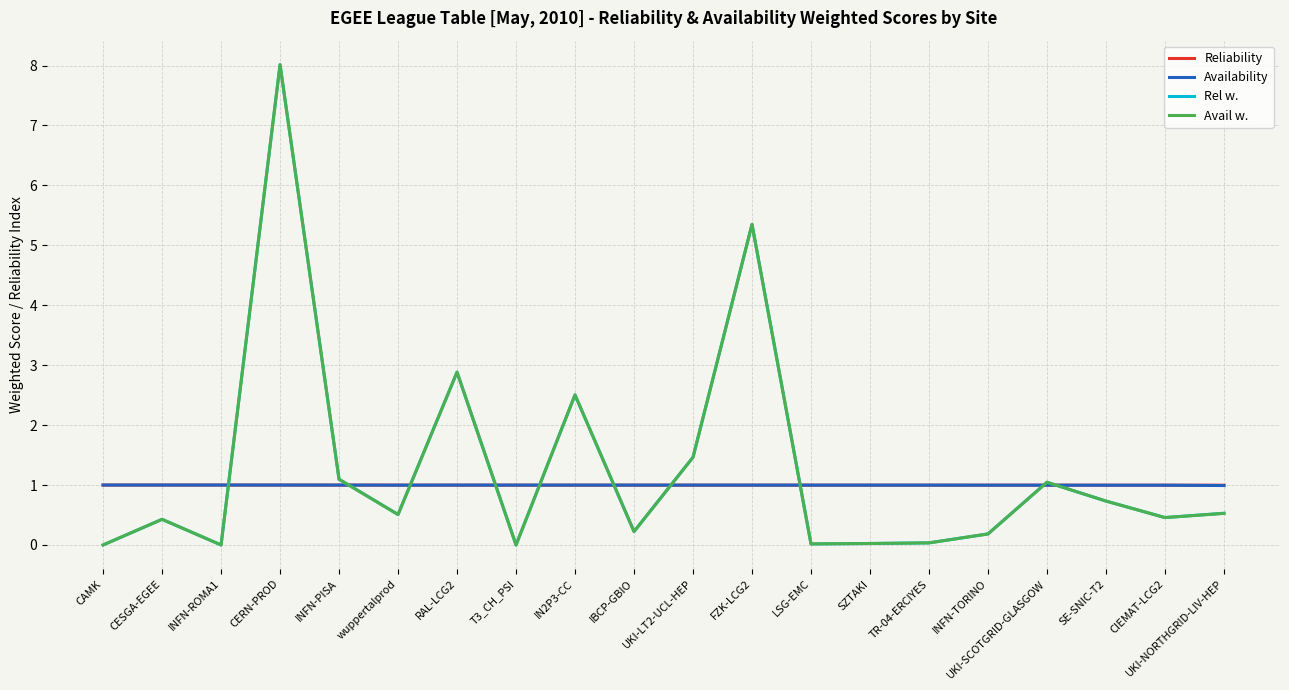

Is it true that Rel w. equals 0.2 at UKI-NORTHGRID-LIV-HEP?

False